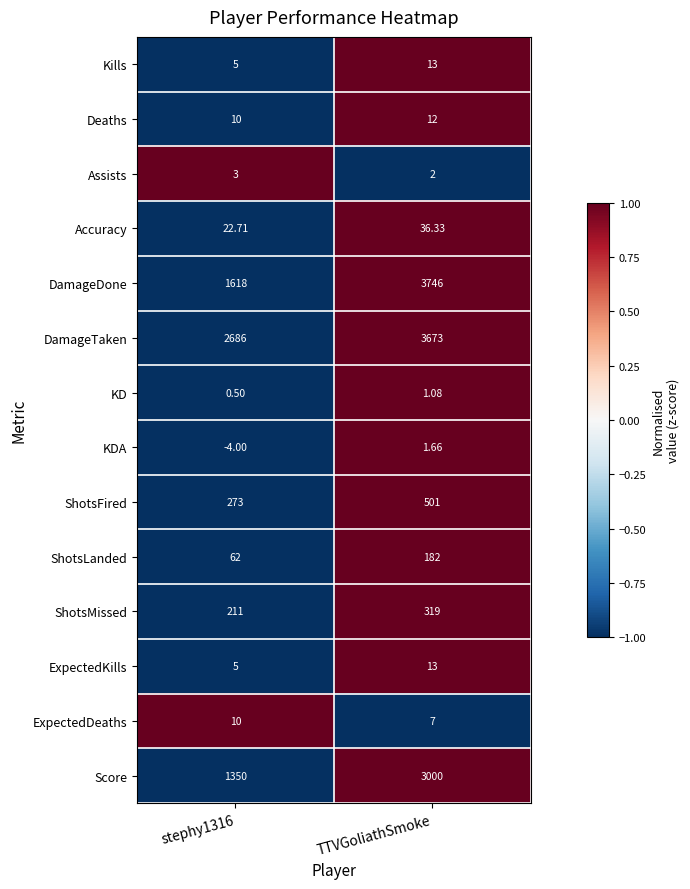

Which series has the widest spread of values?

DamageDone